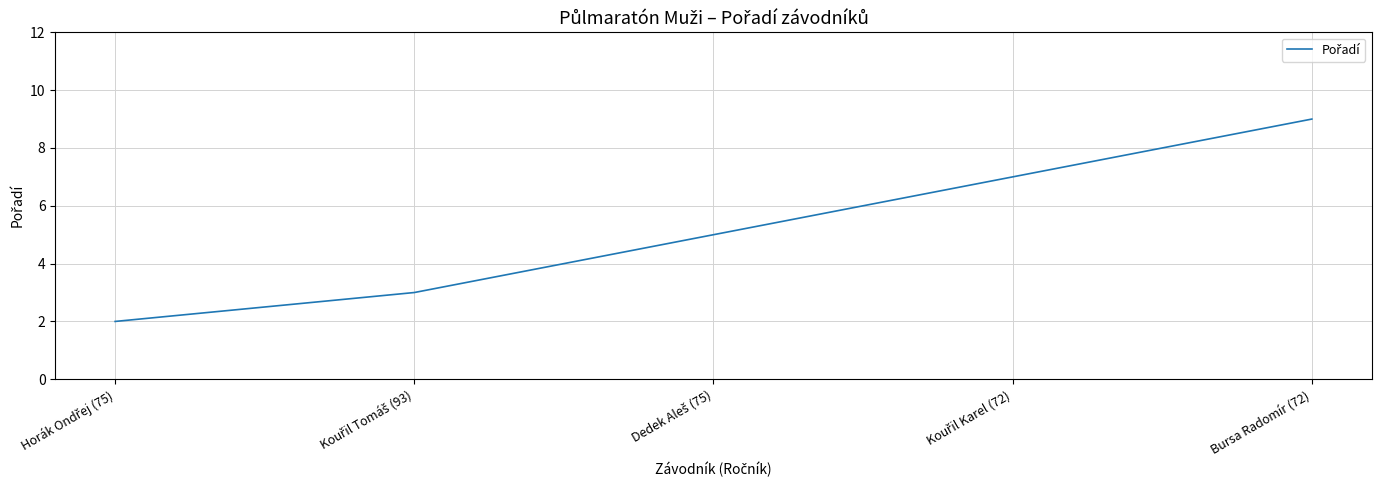

True or false: there are more than 1 points higher than both neighbors.

False